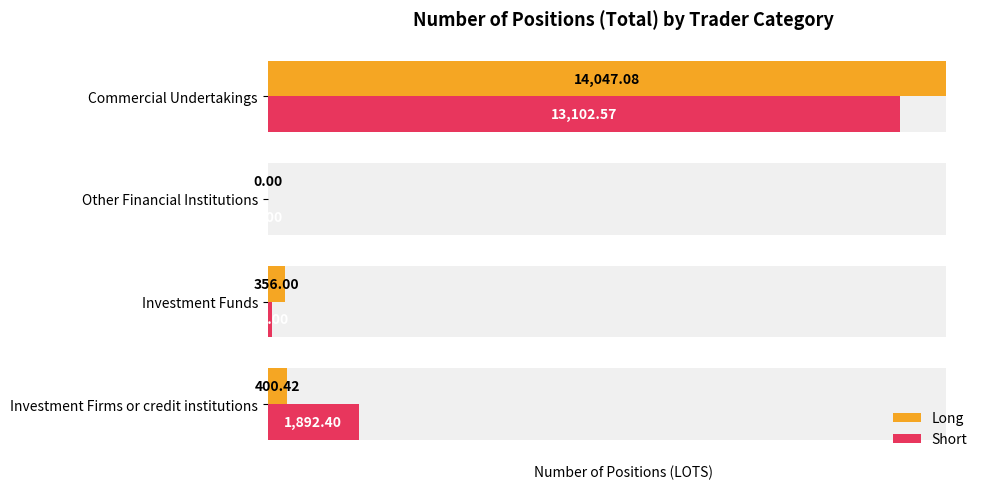

Rank the categories by Short value from highest to lowest.

Commercial Undertakings, Investment Firms or credit institutions, Investment Funds, Other Financial Institutions